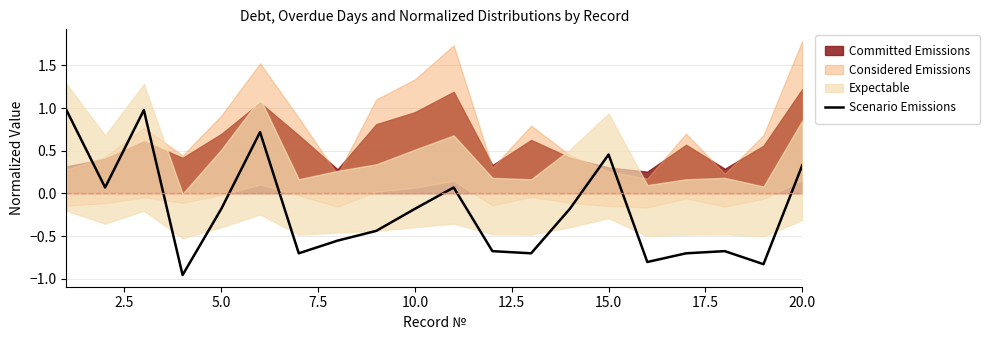

The value of Scenario Emissions at 20.0 is 0.3. True or false?

True